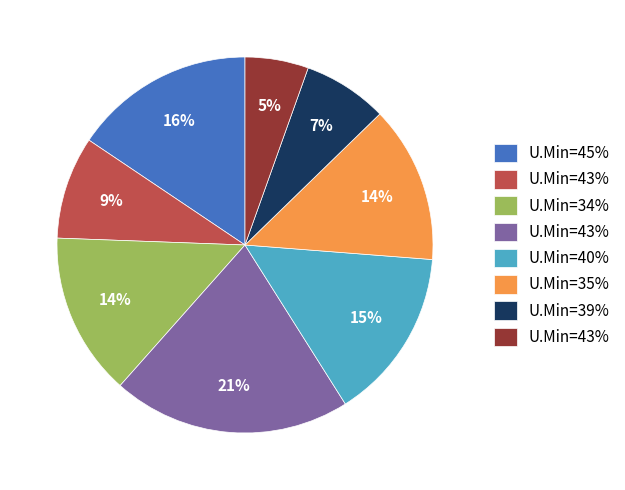

To the nearest percent, what is the average slice percentage?

12%